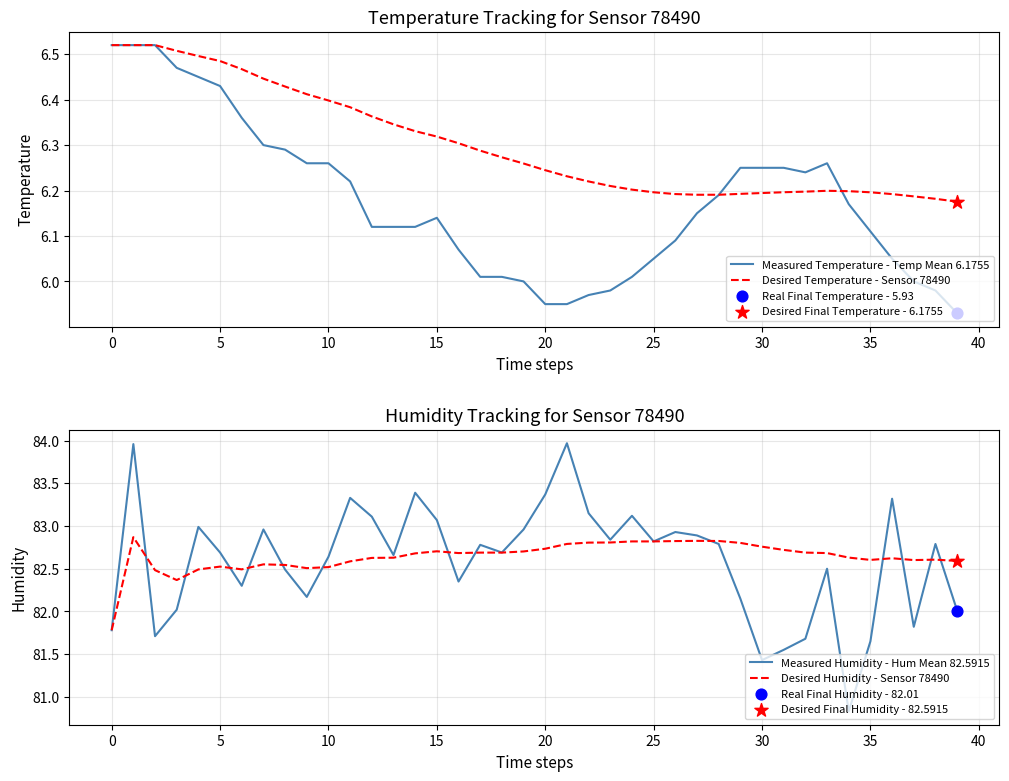

What is the total value across all series at 37?

176.6